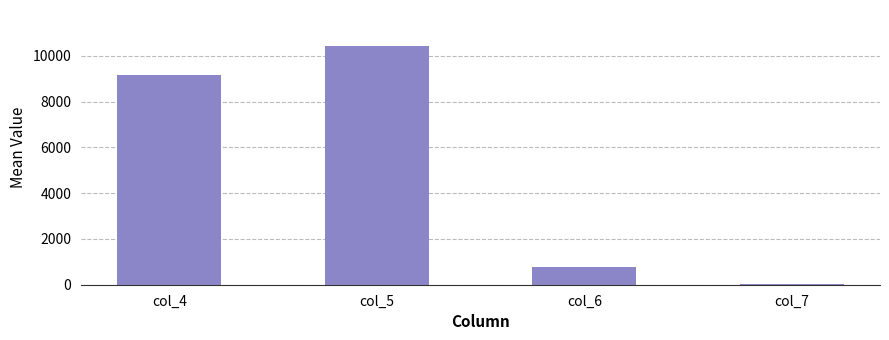

Reading left to right, extract all data points from this chart.

col_4=9138	col_5=10432	col_6=779	col_7=25